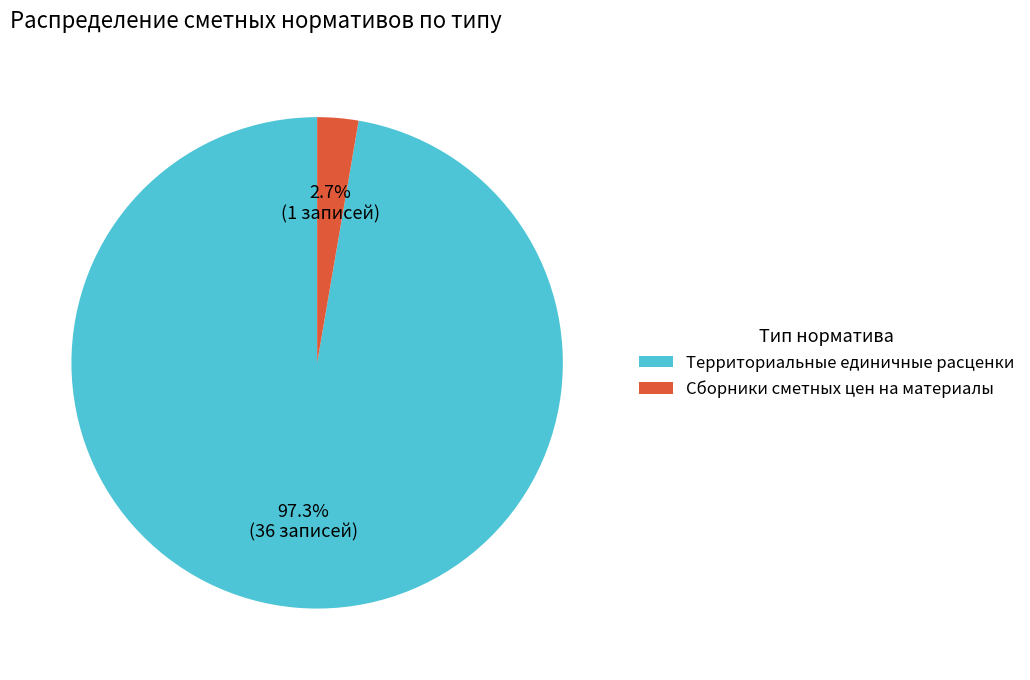

Is it true that Территориальные единичные расценки is 82% of the pie?

False